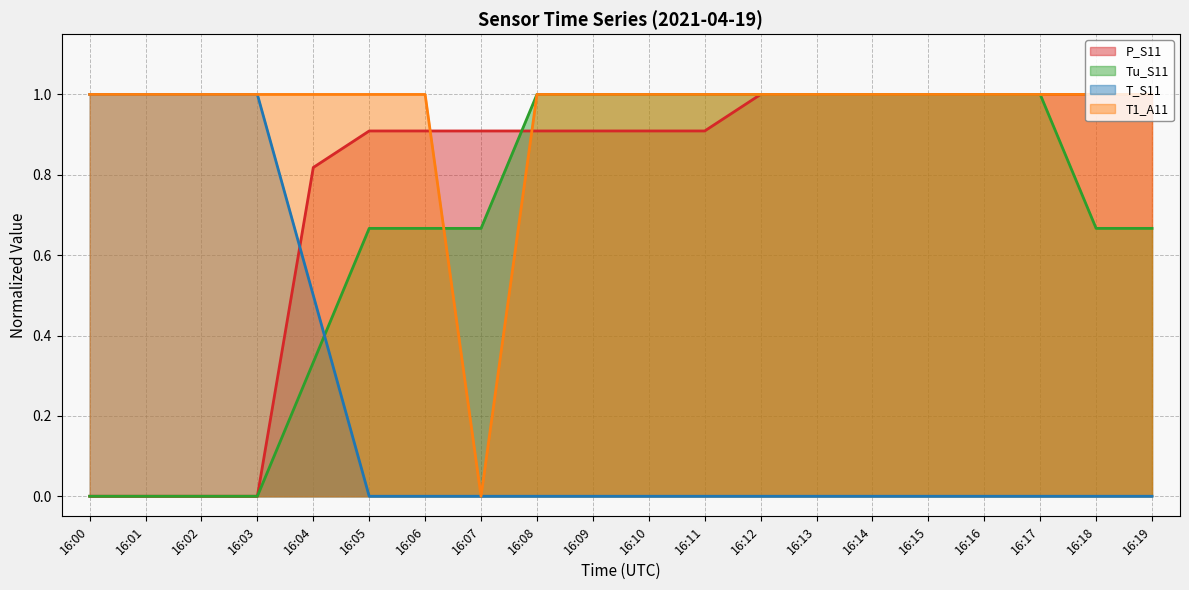

Does the chart have visible grid lines?

Yes